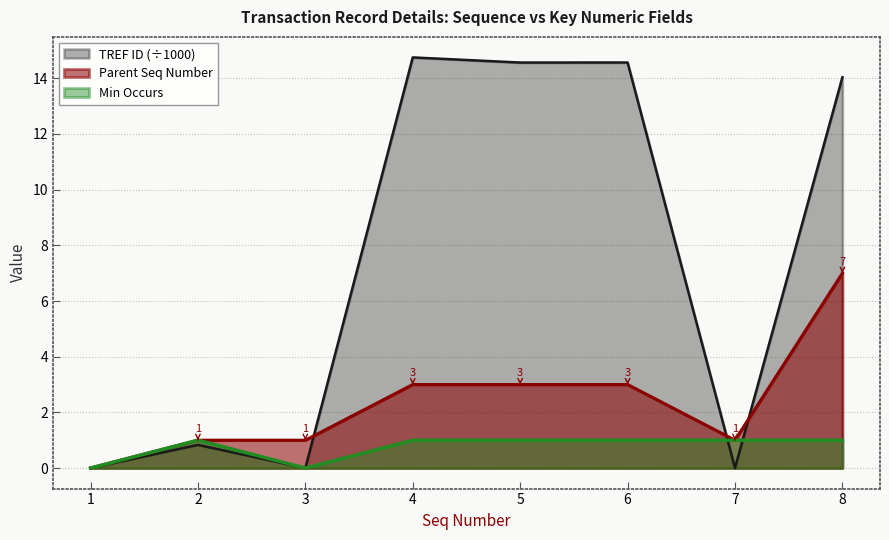

Which series has the widest spread of values?

TREF ID (÷1000)